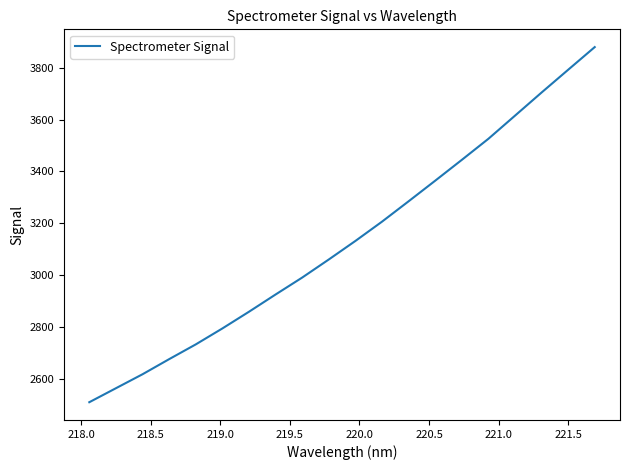

What is the smallest value displayed?

2510.9